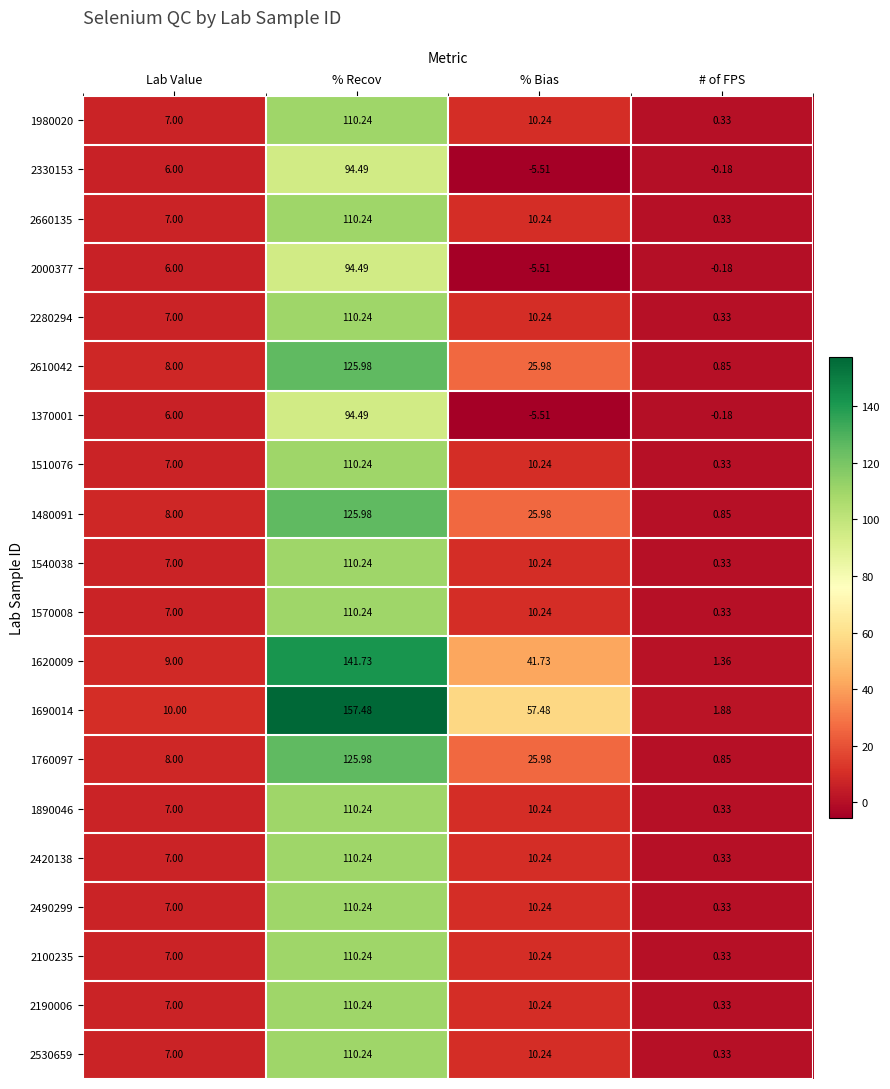

How many data points does each series have?

4